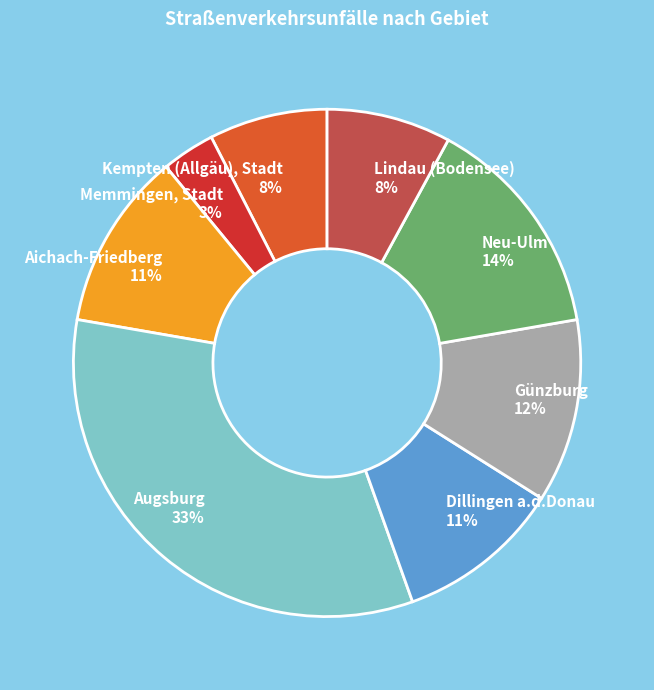

Which slice is the largest?

Augsburg